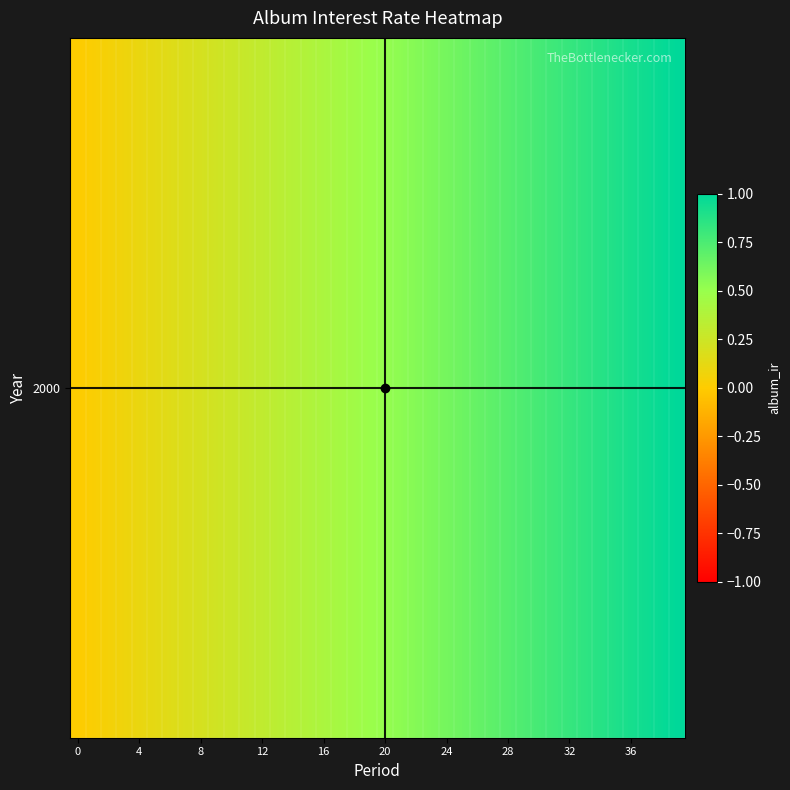

What is the change in value from 15 to 22?

+0.2